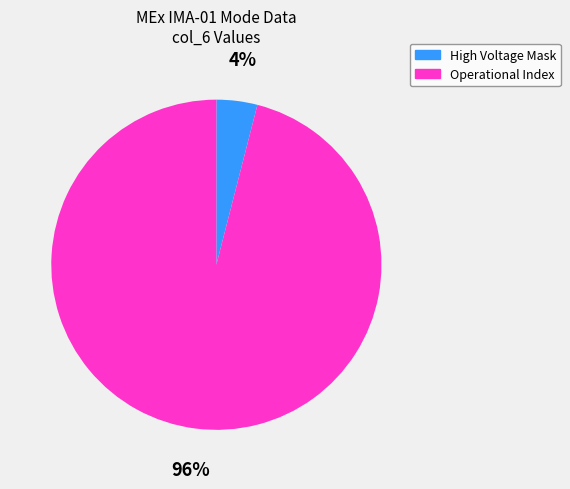

To the nearest percent, what is the average slice percentage?

50%